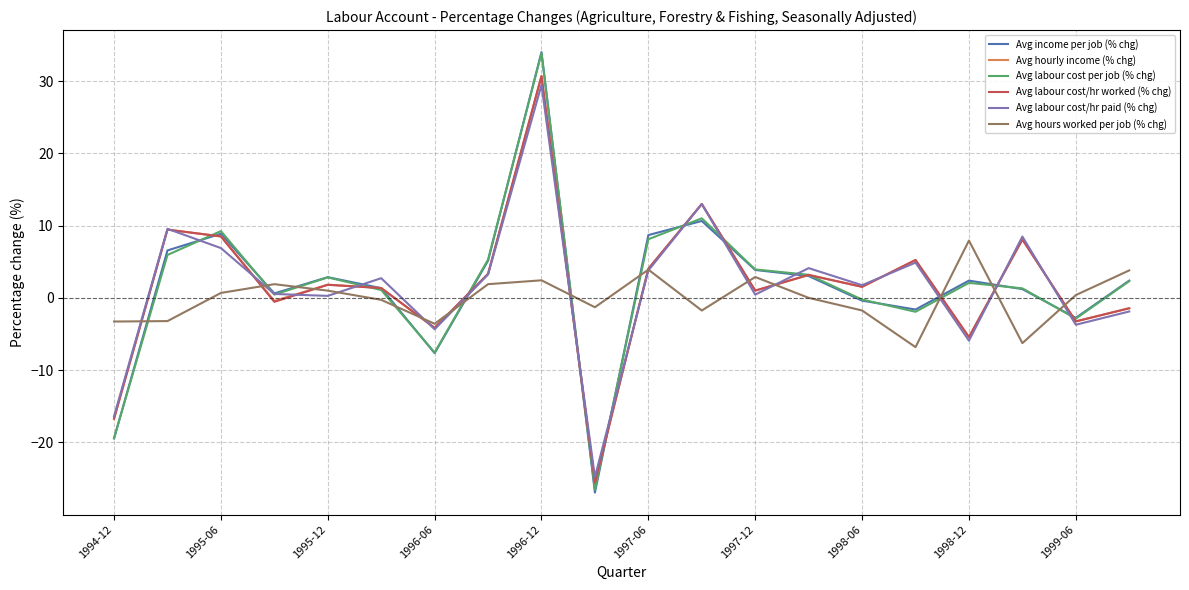

Which series has the widest spread of values?

Avg income per job (% chg)